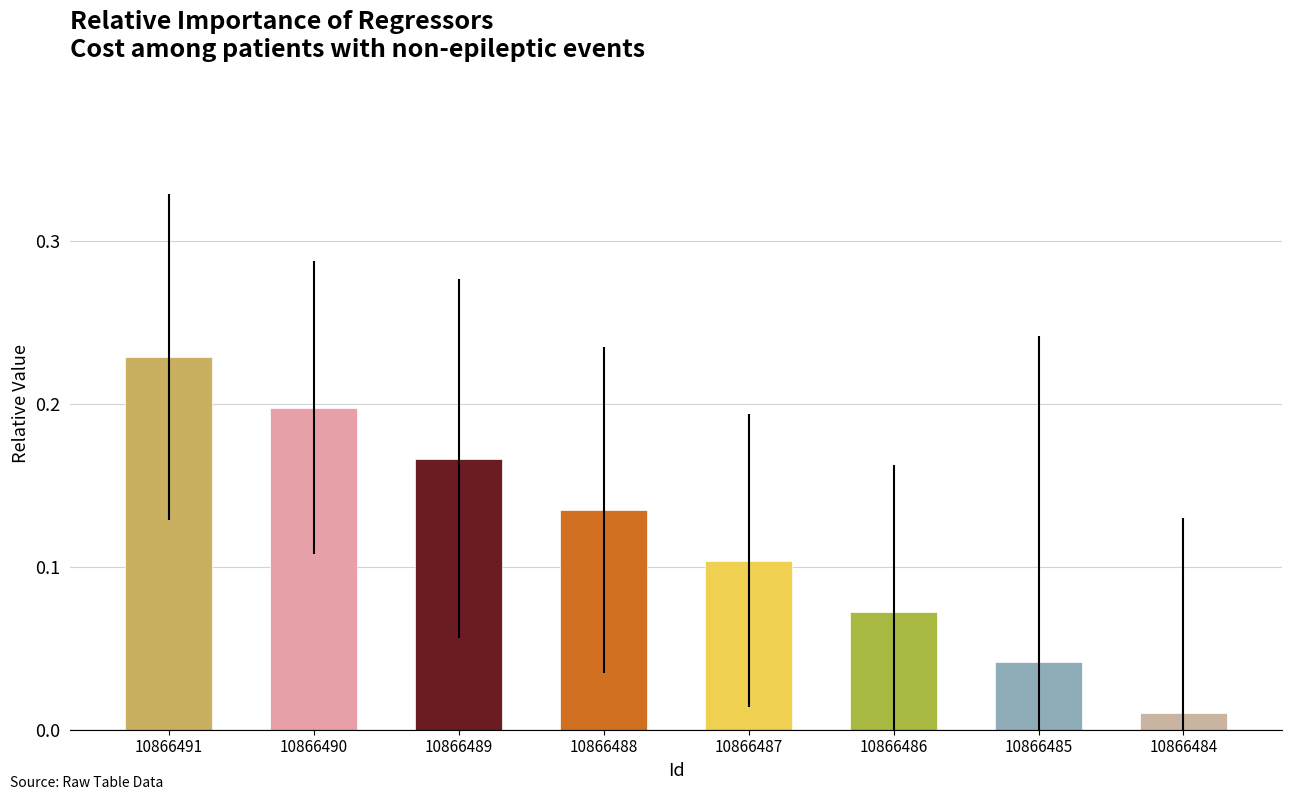

Between 10866485 and 10866490, which is larger?

10866490